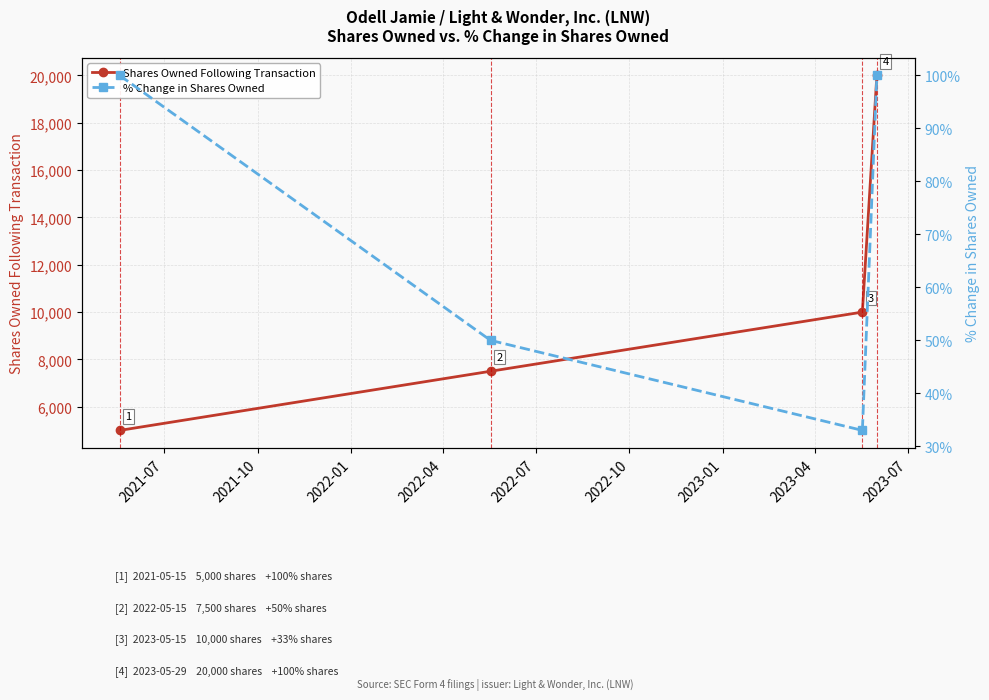

What are all the series names shown in the legend?

Shares Owned Following Transaction, % Change in Shares Owned